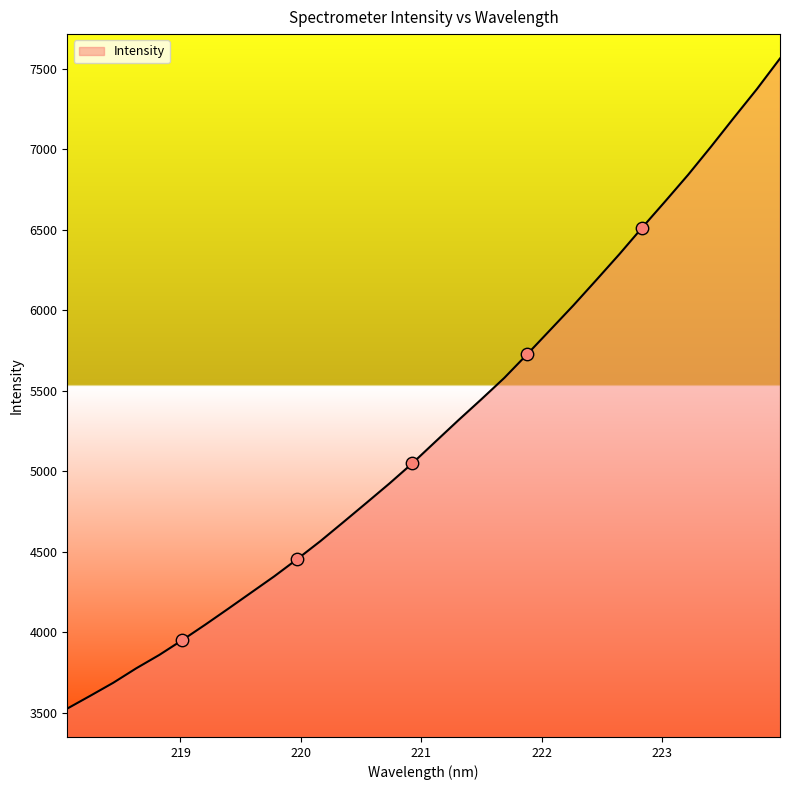

What is the minimum value shown in the chart?

3526.7